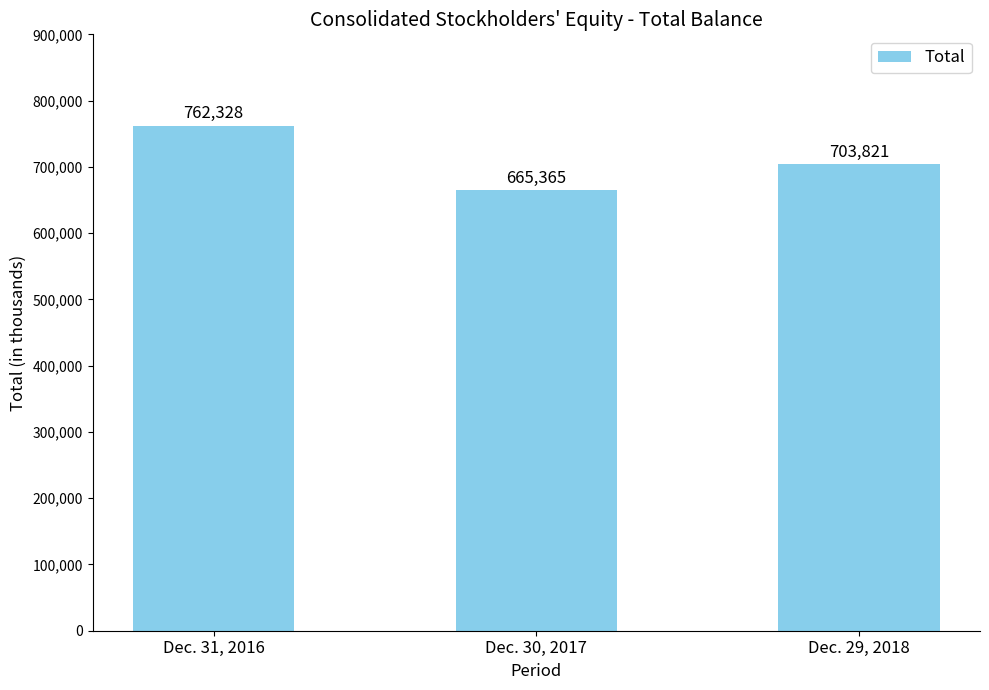

What is the value of the 1st bar from the left?

762328